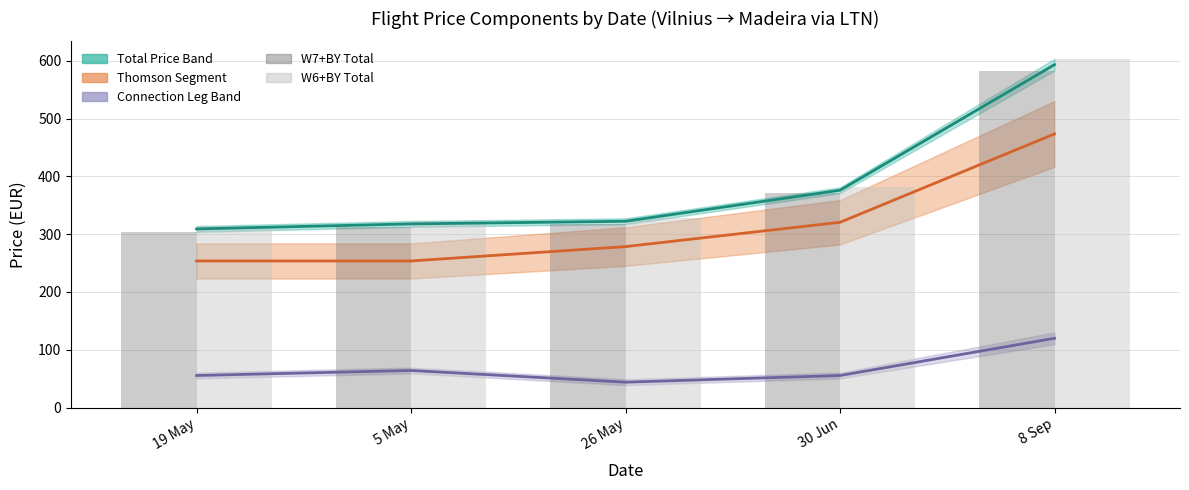

At which label does W7+BY Total reach its minimum?

19 May